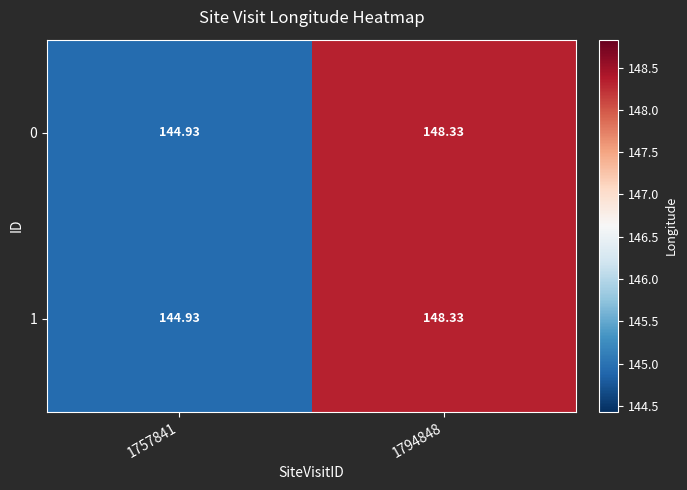

Count the number of categories in the chart.

2